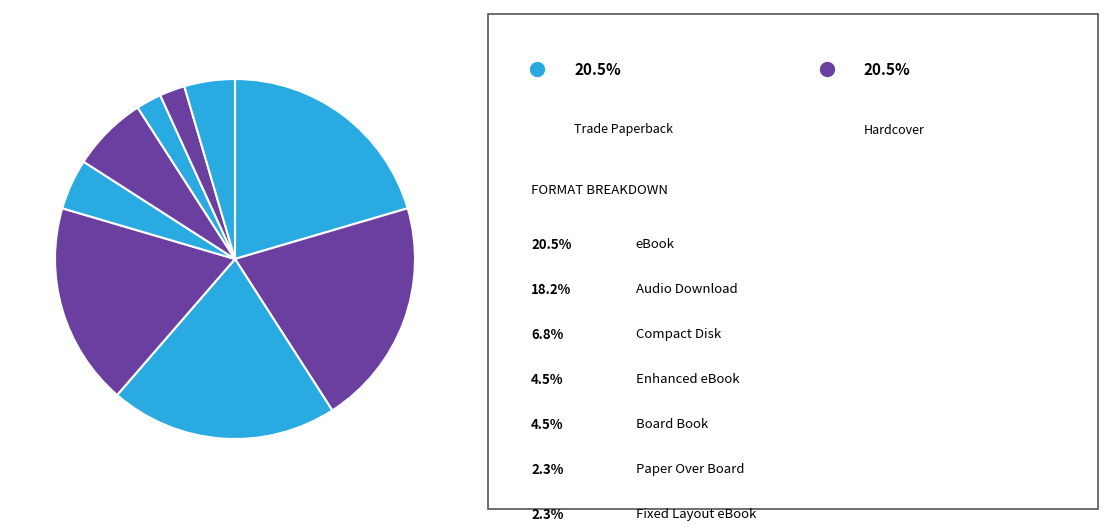

How many segments does this pie chart have?

9